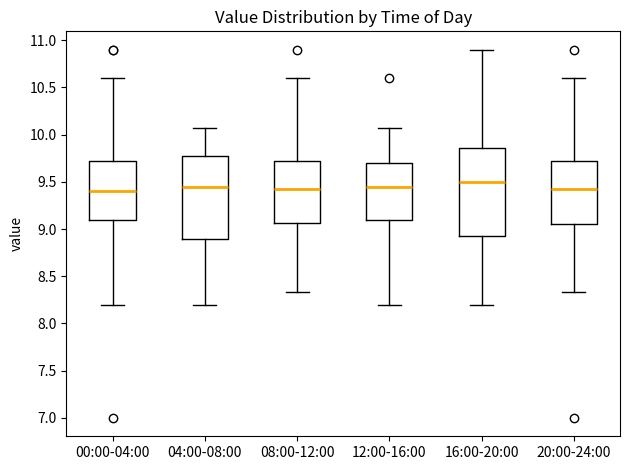

Where does the lower whisker of the box for 04:00-08:00 end on the y-axis? The values are not printed on the chart, so give them approximately, as read against the axis.

8.20